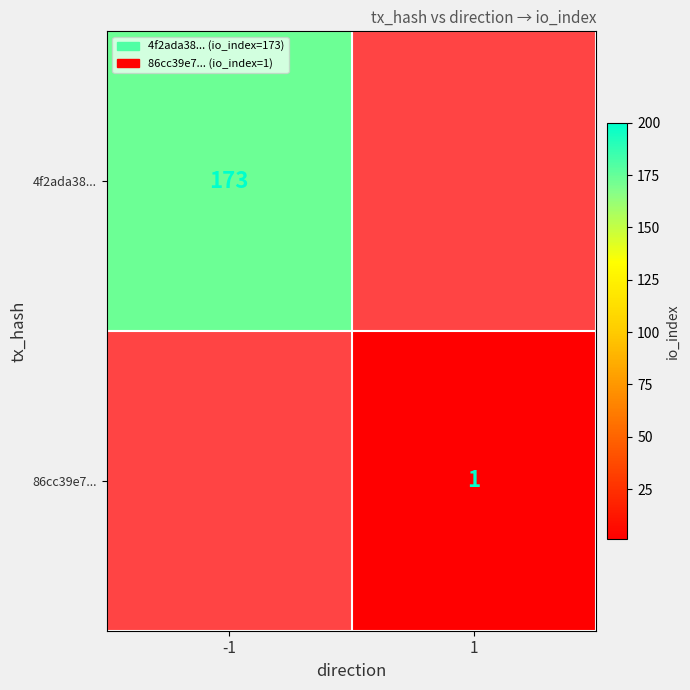

Is it true that 86cc39e7... equals 1 at 1?

True